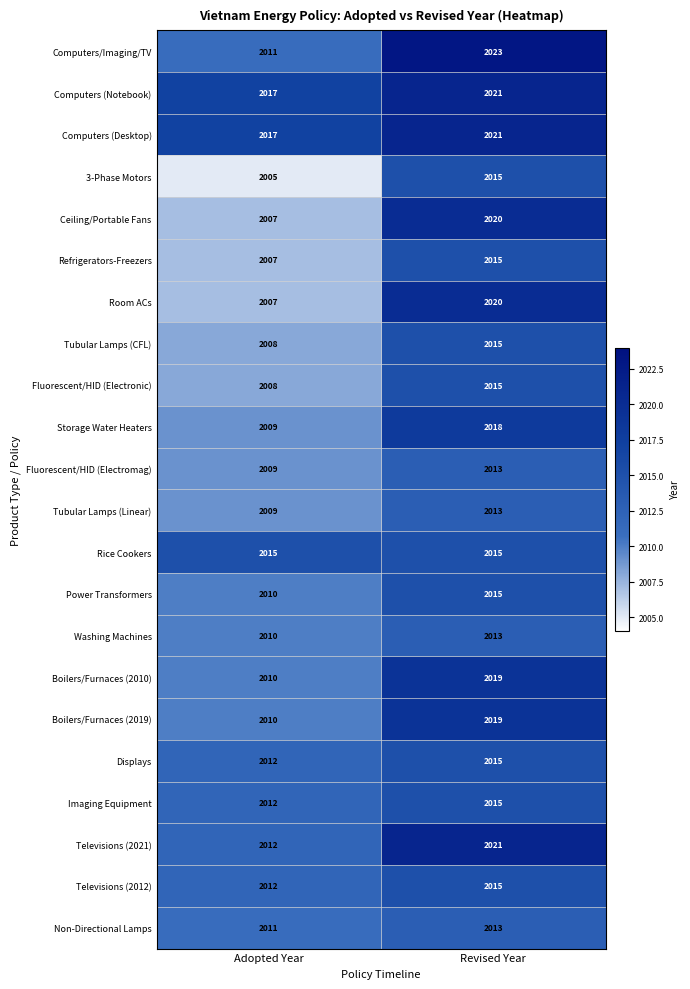

What is the difference between the maximum and minimum values in the Ceiling/Portable Fans series?

13